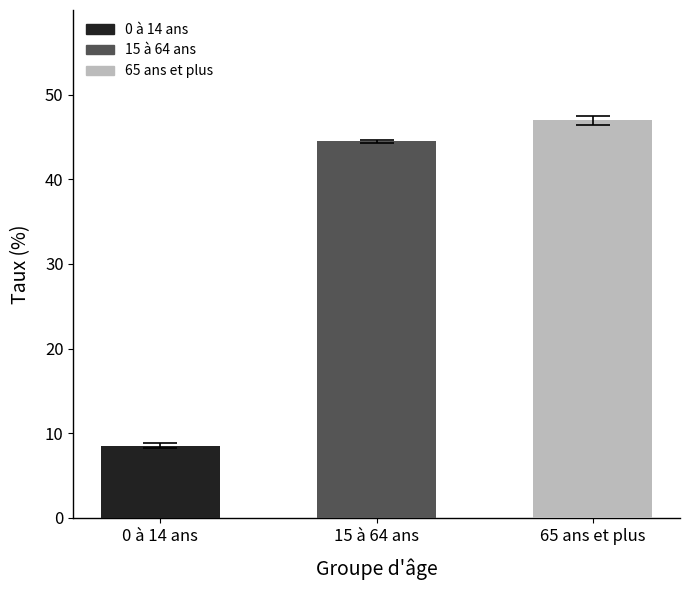

Reading left to right, what are all the values shown in this chart?

8.5	44.5	47.0